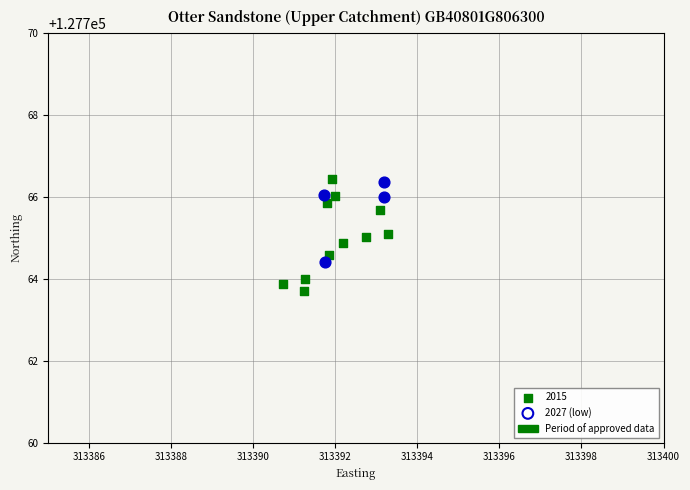

Which series reaches the maximum Y coordinate?

2015